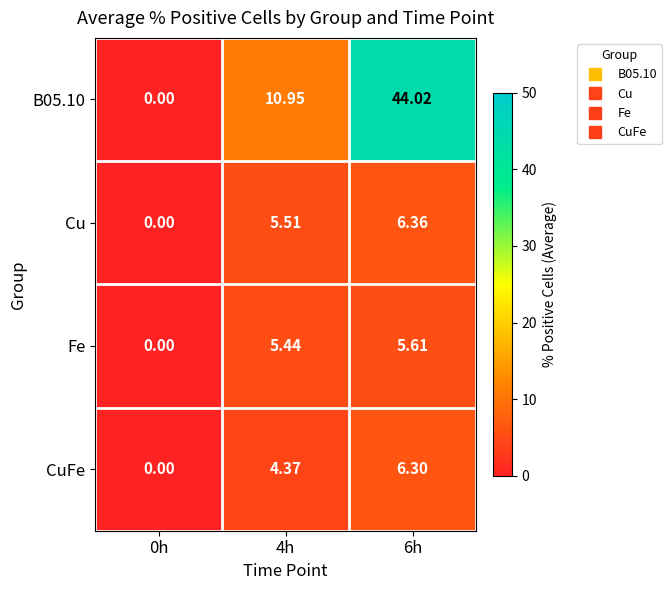

Is the value of CuFe at 6h greater than the value of Fe at 4h?

Yes